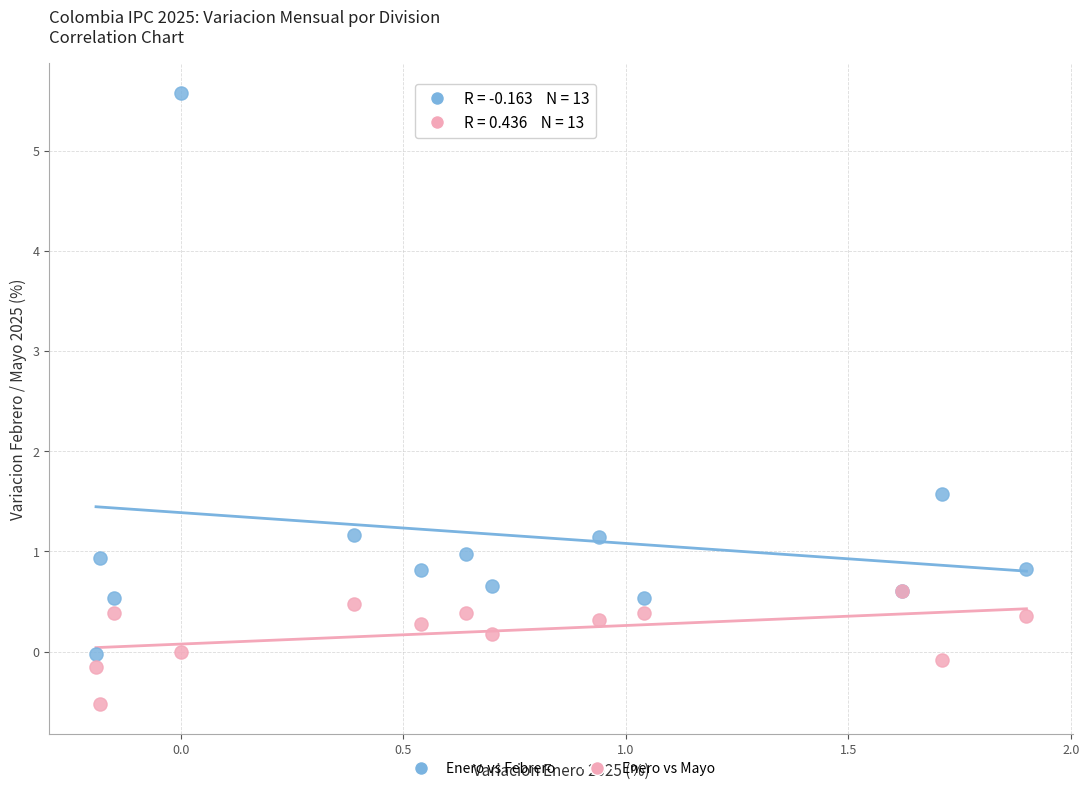

What are all the series names shown in the legend?

Enero vs Febrero, Enero vs Mayo